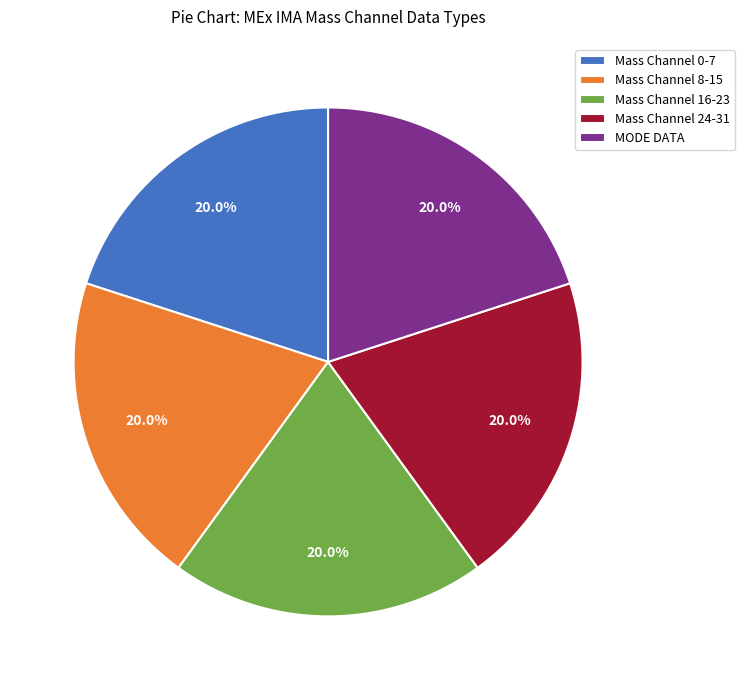

Approximately how many times larger is the value at MODE DATA compared to Mass Channel 0-7?

1.0